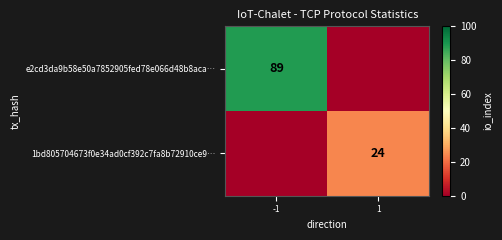

The value of e2cd3da9b58e50a7852905fed78e066d48b8aca… at -1 is 57. True or false?

False